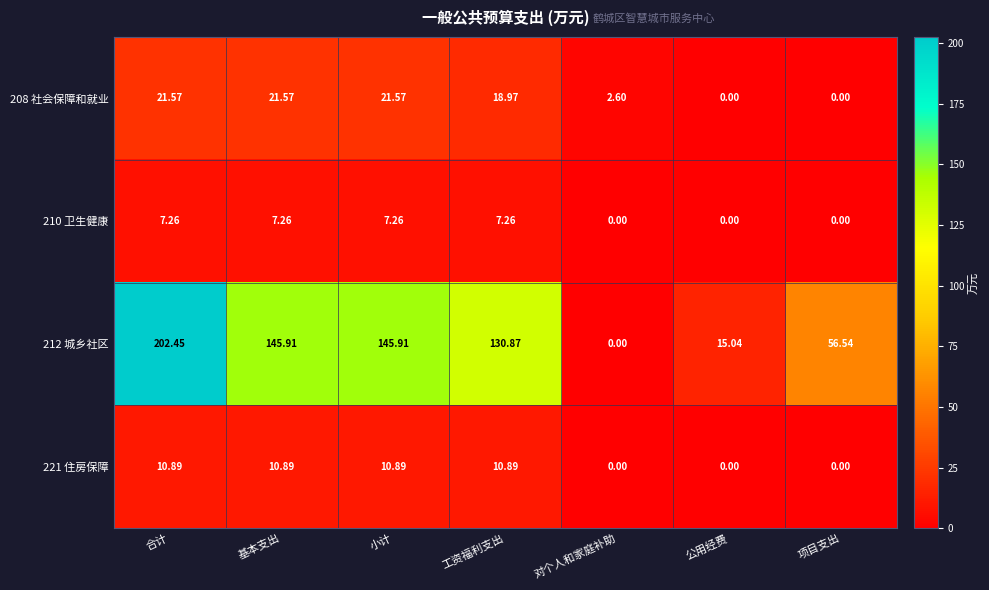

How many distinct data groups are displayed?

4